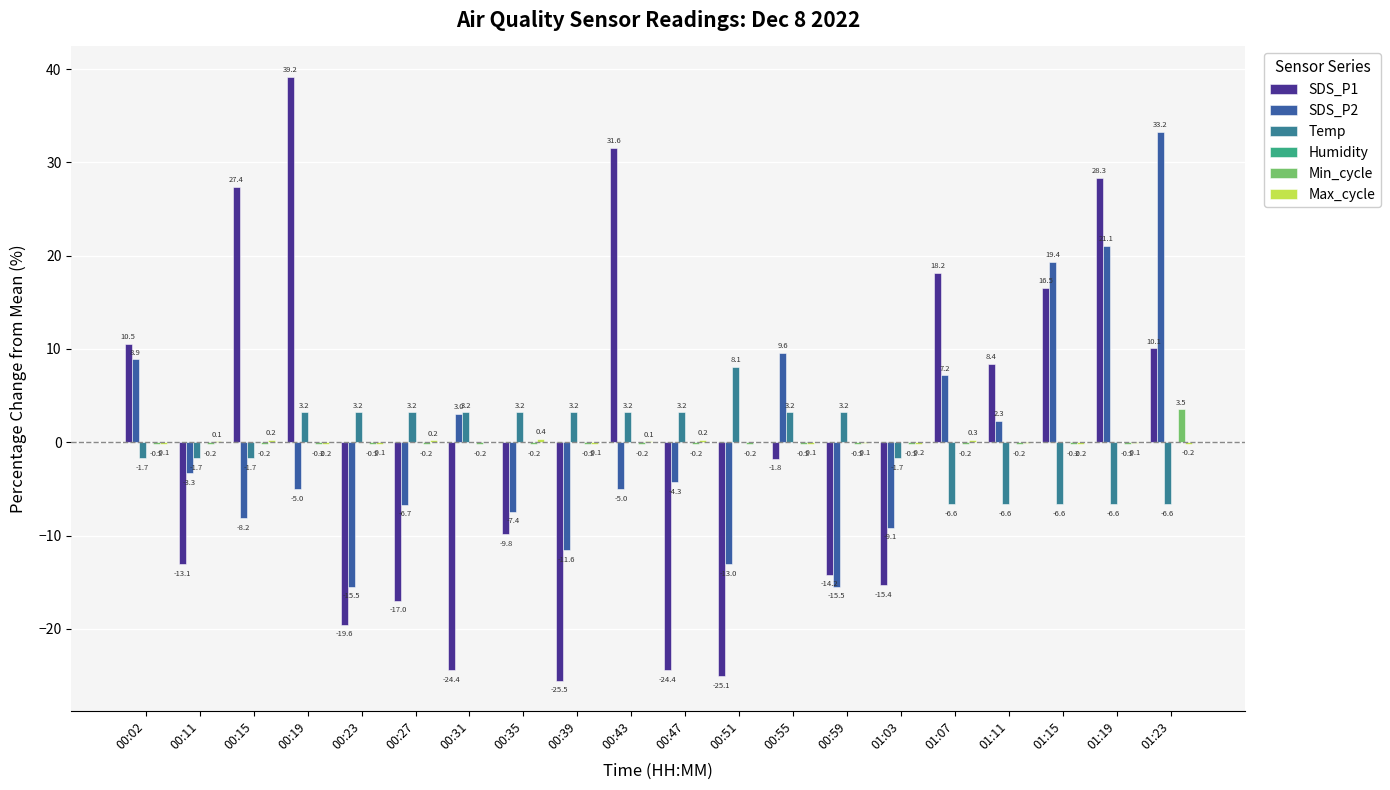

What is the total value across all series at 00:51?

-30.2